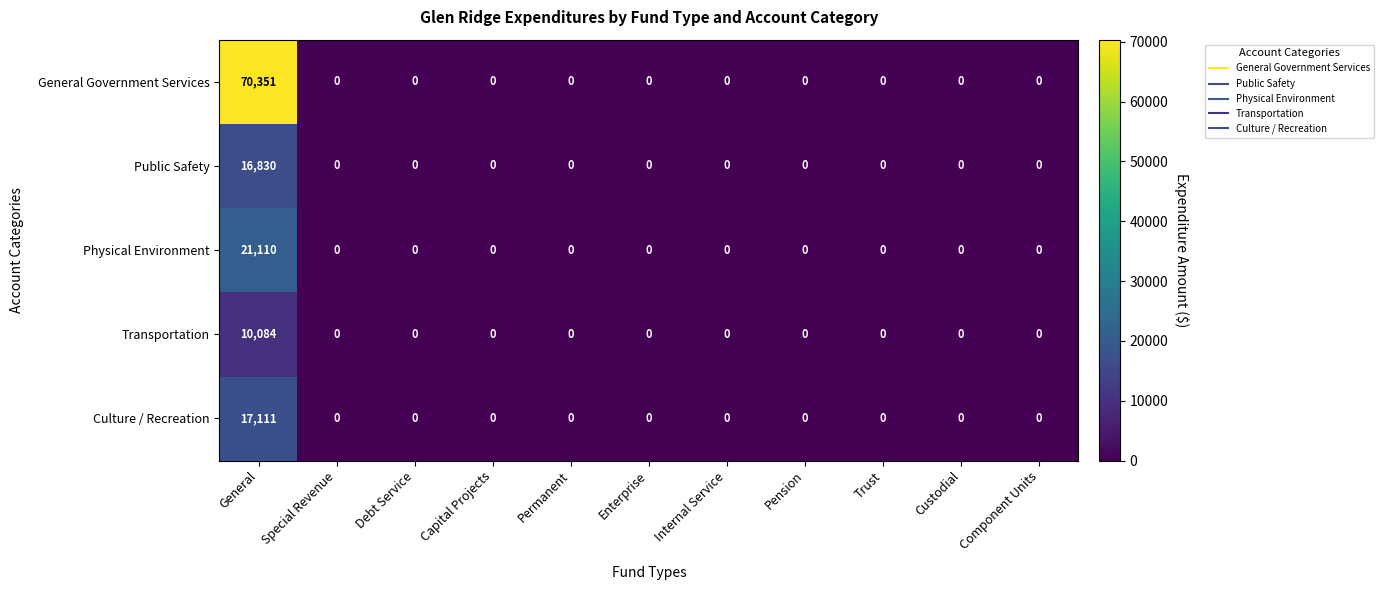

Is it true that Public Safety equals 16830 at General?

True